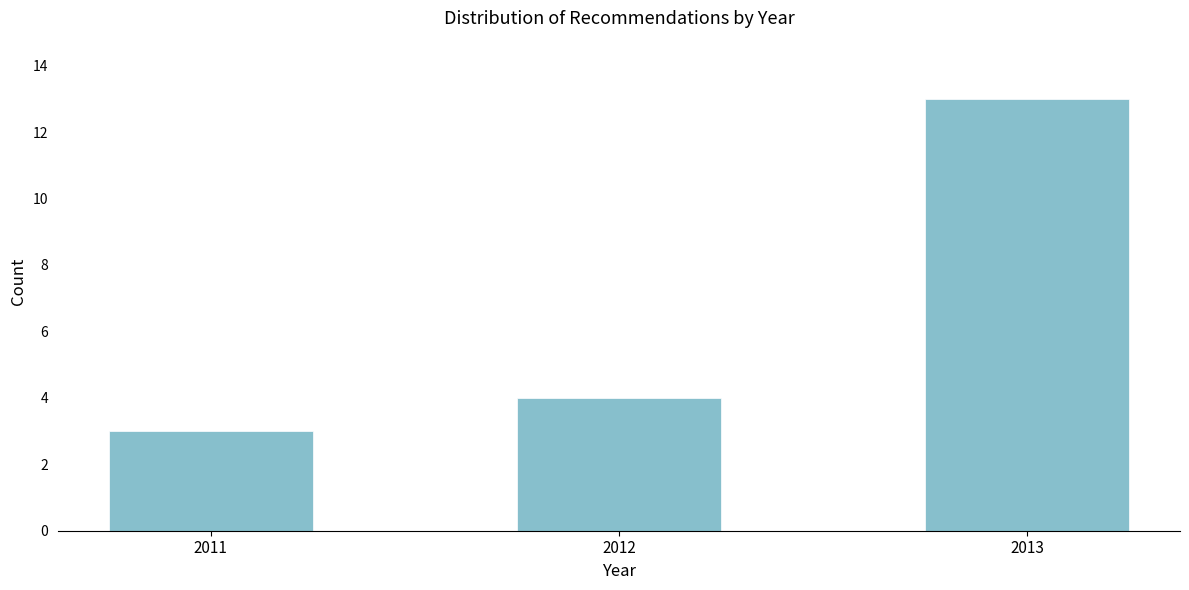

Reading left to right, extract all data points from this chart.

3	4	13